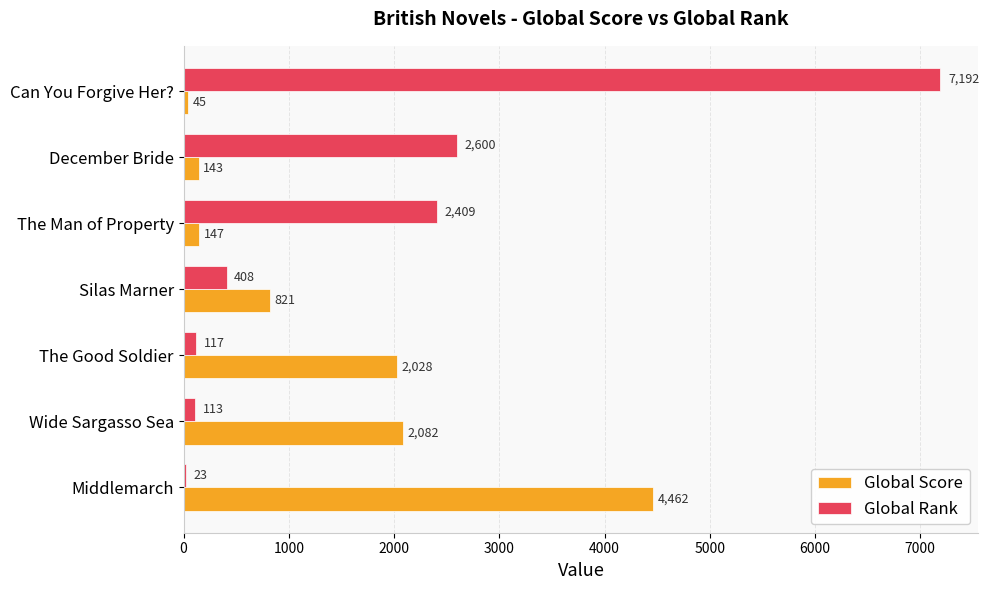

What is the minimum value shown in the chart?

23